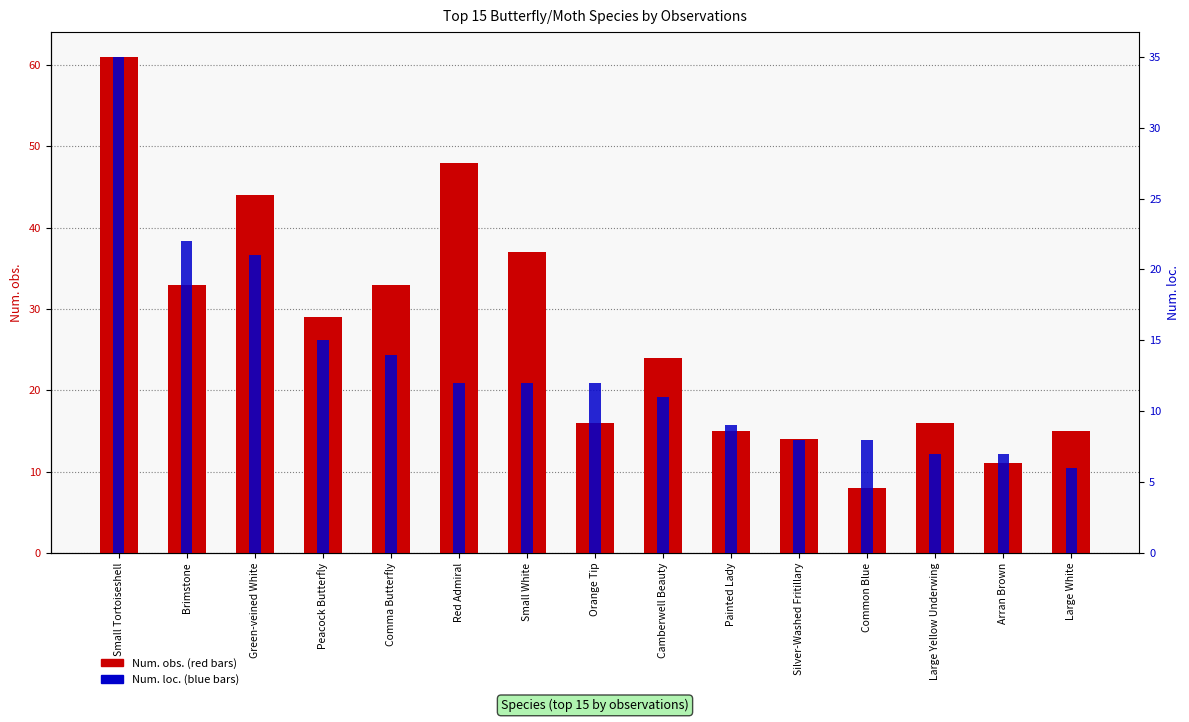

What value does the Num. loc. series have at Comma Butterfly, to the nearest 5?

15